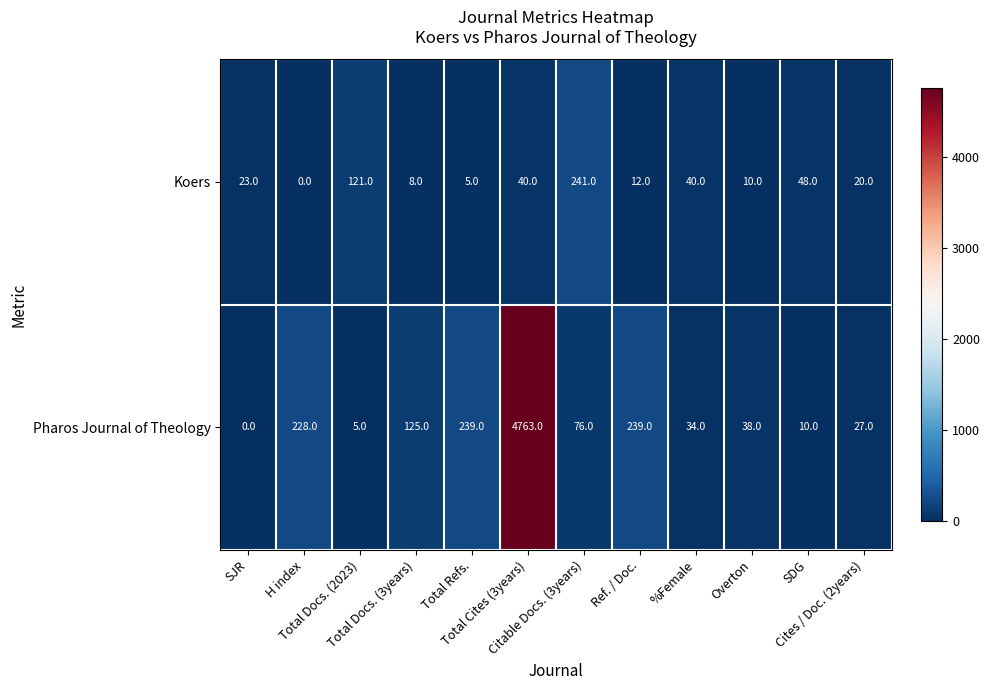

How many distinct data groups are displayed?

2